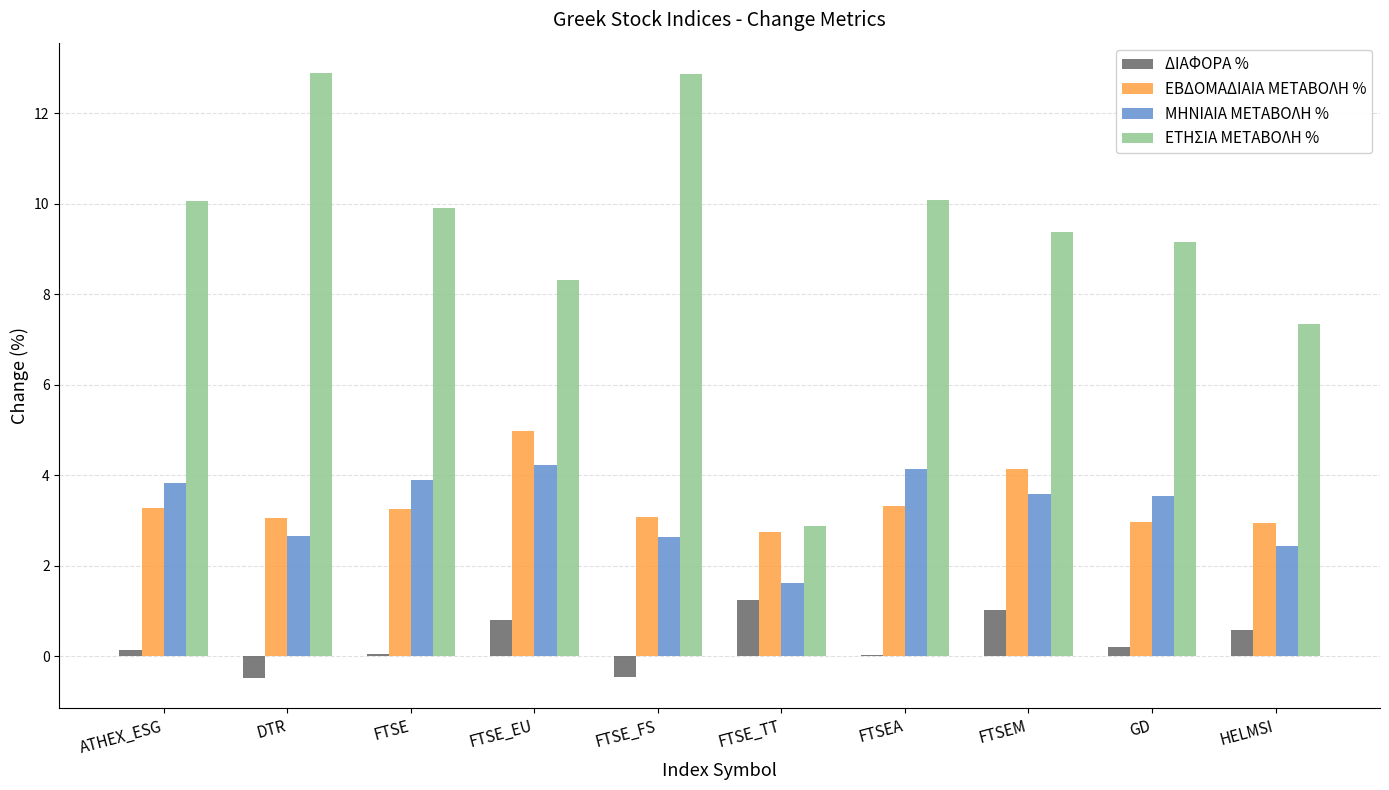

Count the number of categories in the chart.

10